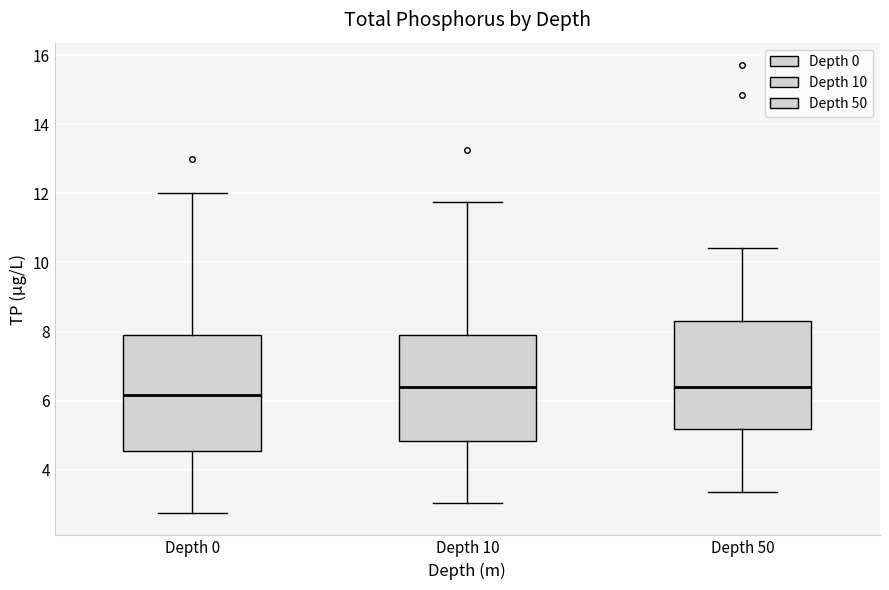

Reading left to right, read every box against the y-axis: the position of its median line, the range the box covers, and the ends of its whiskers. The values are not printed on the chart, so give them approximately, as read against the axis.

Depth 0: median 6.2, box 4.6 to 7.8, whiskers 2.8 to 12.0
Depth 10: median 6.4, box 4.8 to 8.0, whiskers 3.0 to 11.8
Depth 50: median 6.4, box 5.2 to 8.4, whiskers 3.4 to 10.4